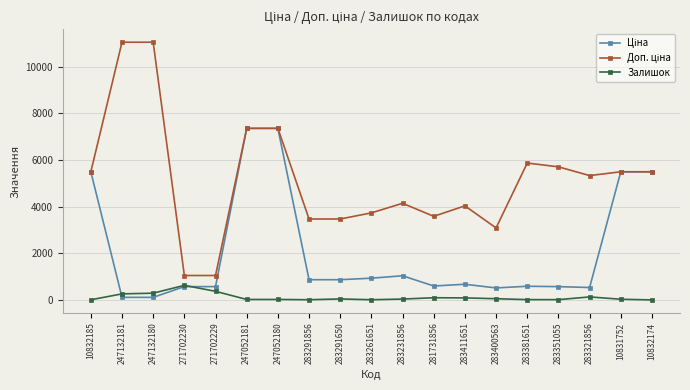

What is the maximum value for Залишок?

626.0